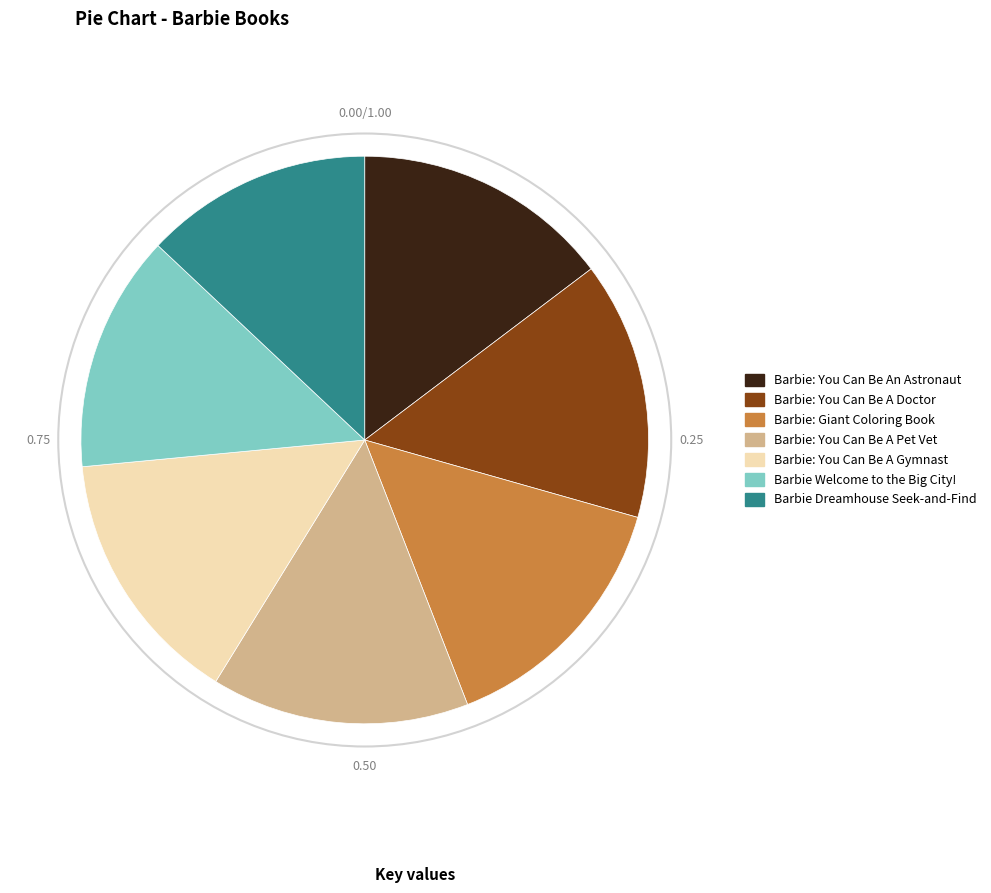

Count the number of slices in the pie.

7